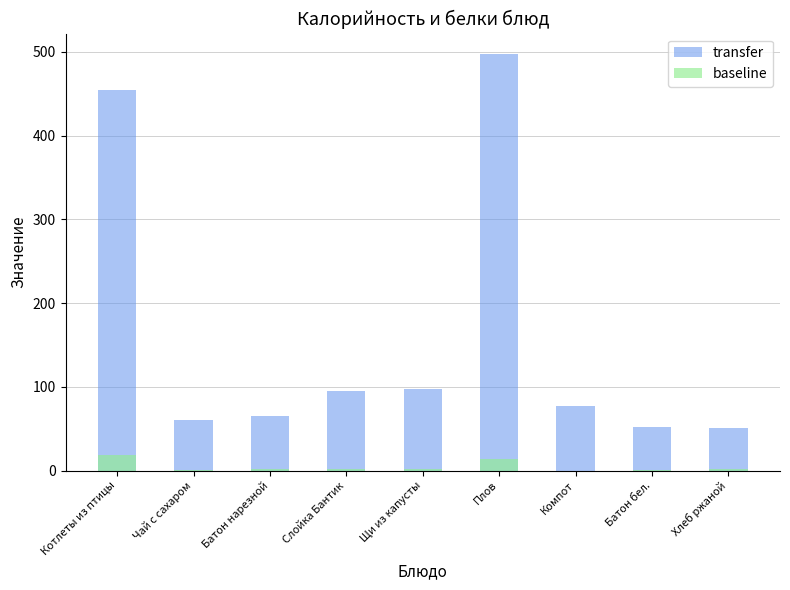

What is the label of the 7th bar from the right?

Батон нарезной